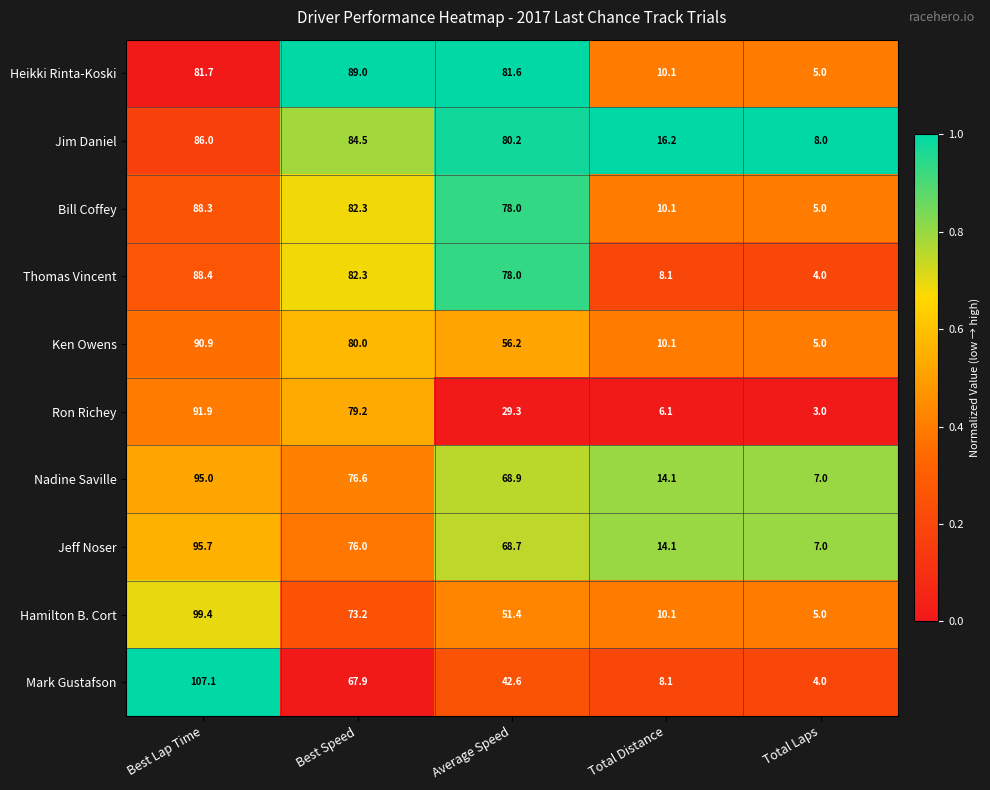

How many series are shown in this chart?

10